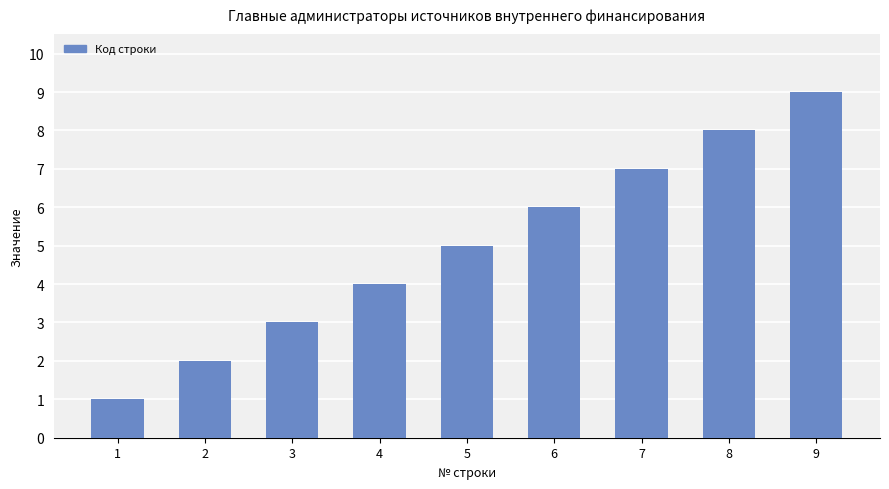

Reading left to right, extract all data points from this chart.

1	2	3	4	5	6	7	8	9